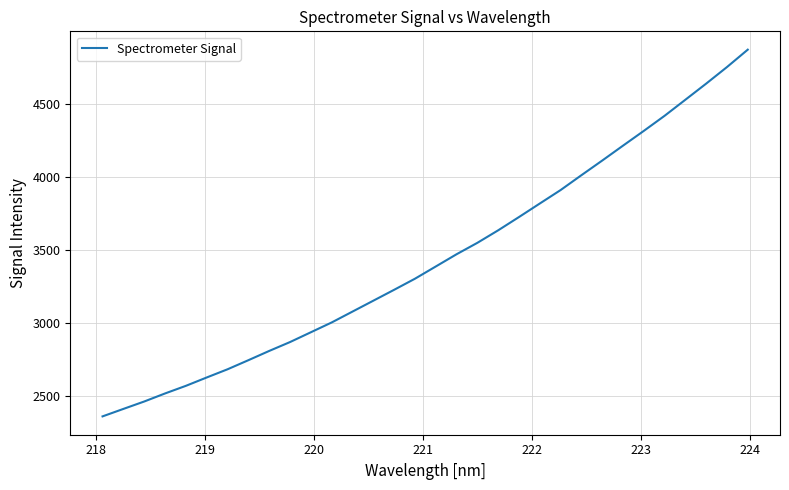

What is the minimum value shown in the chart?

2359.6